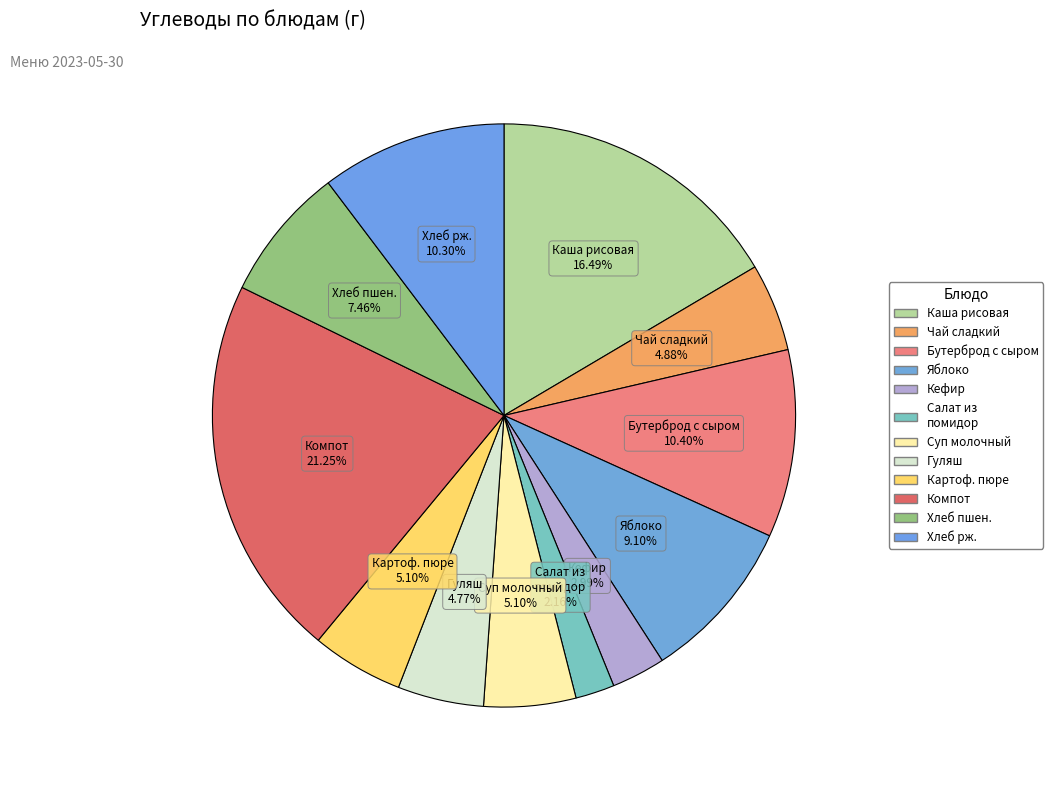

Rank the categories by value from highest to lowest.

Кампот из сухоффруктов, Каша рисовая молочная с маслом, Бутерброд с сыром, Хлеб рж, Яблоко, Хлеб пшеничный, Суп молочный с овощами, Картофельное пюре с маслом, Чай сладкий, Гуляш, Кефир, Салат из свежих помидор